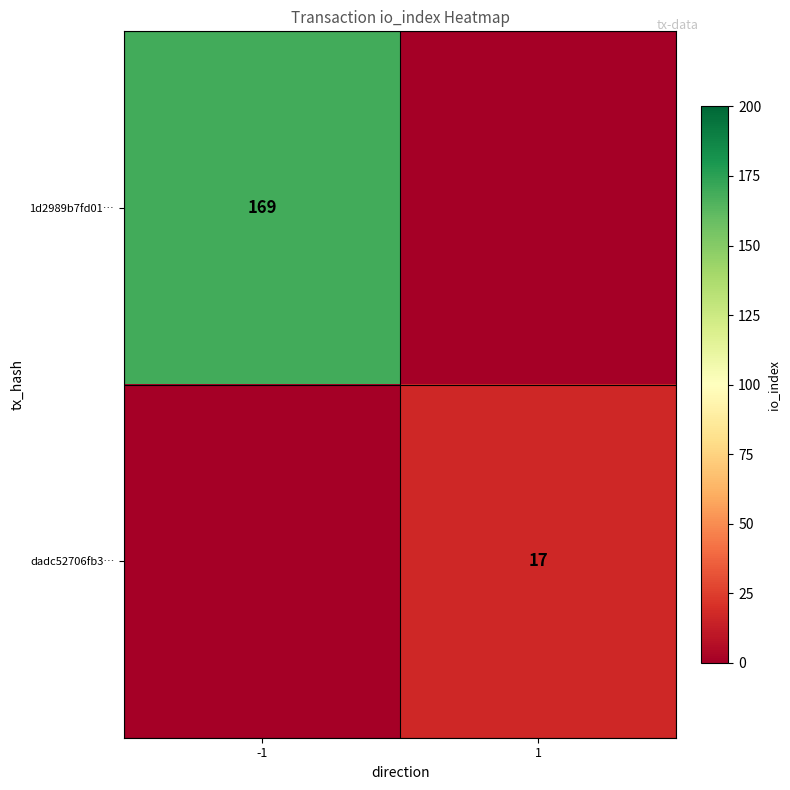

Is it true that 1d2989b7fd01… equals 169 at -1?

True